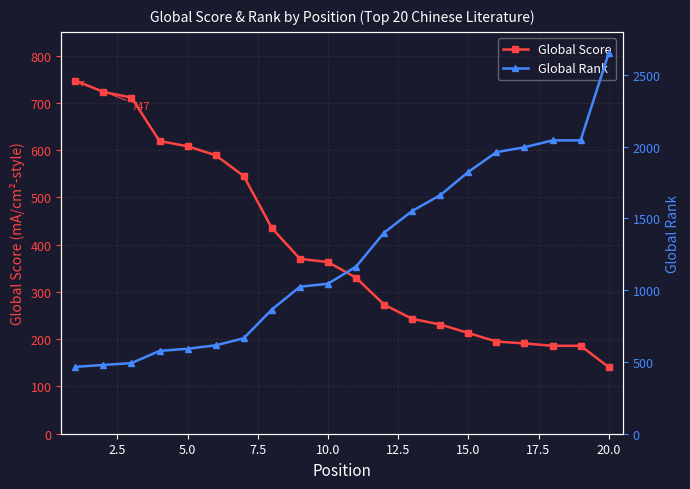

What is the value of the Global Score point at the 17th from the left?

191